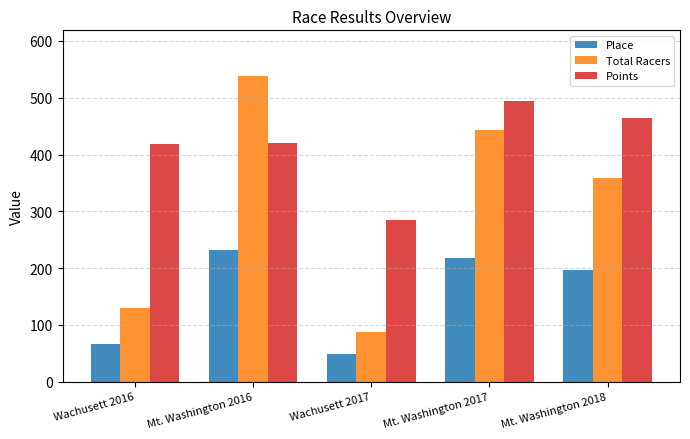

True or false: Place has a value of 85.6 at Wachusett 2017.

False